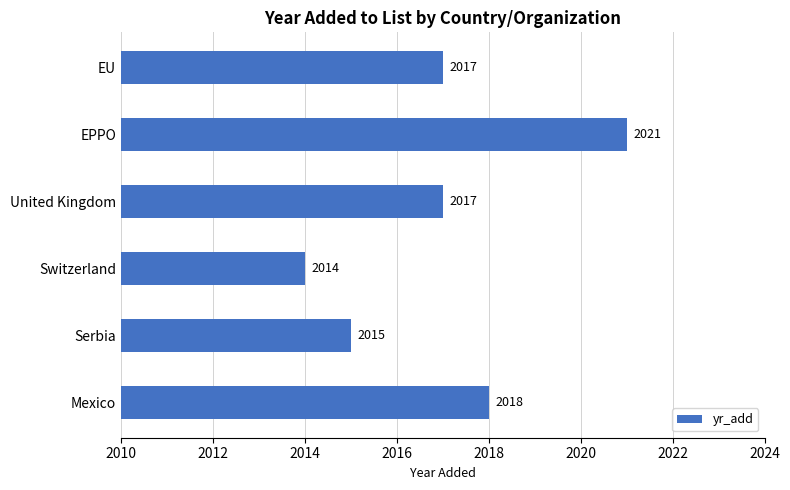

Read the value at Serbia.

2015